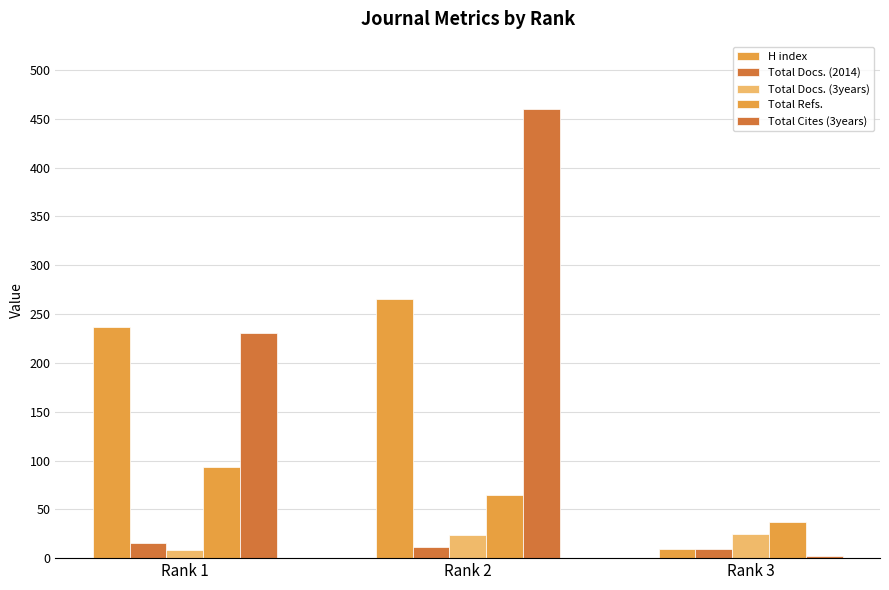

Which has a higher value, Rank 2 or Rank 3?

Rank 2